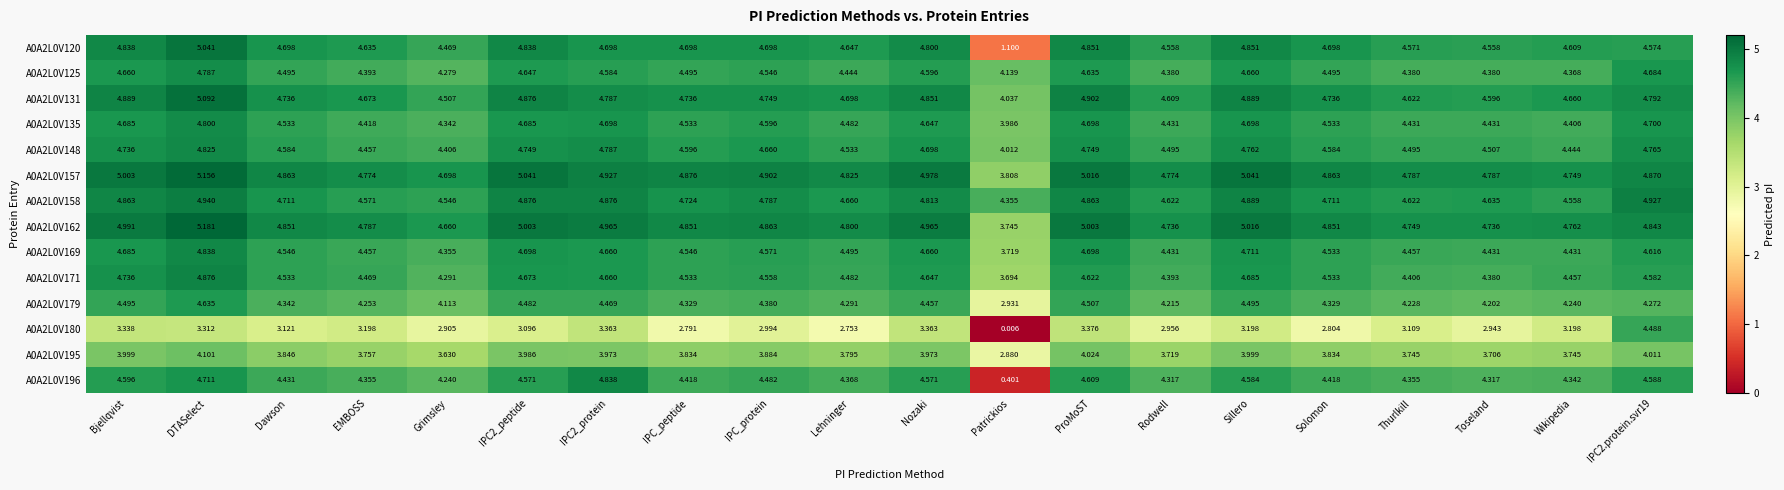

At which label does A0A2L0V120 reach its minimum?

Patrickios